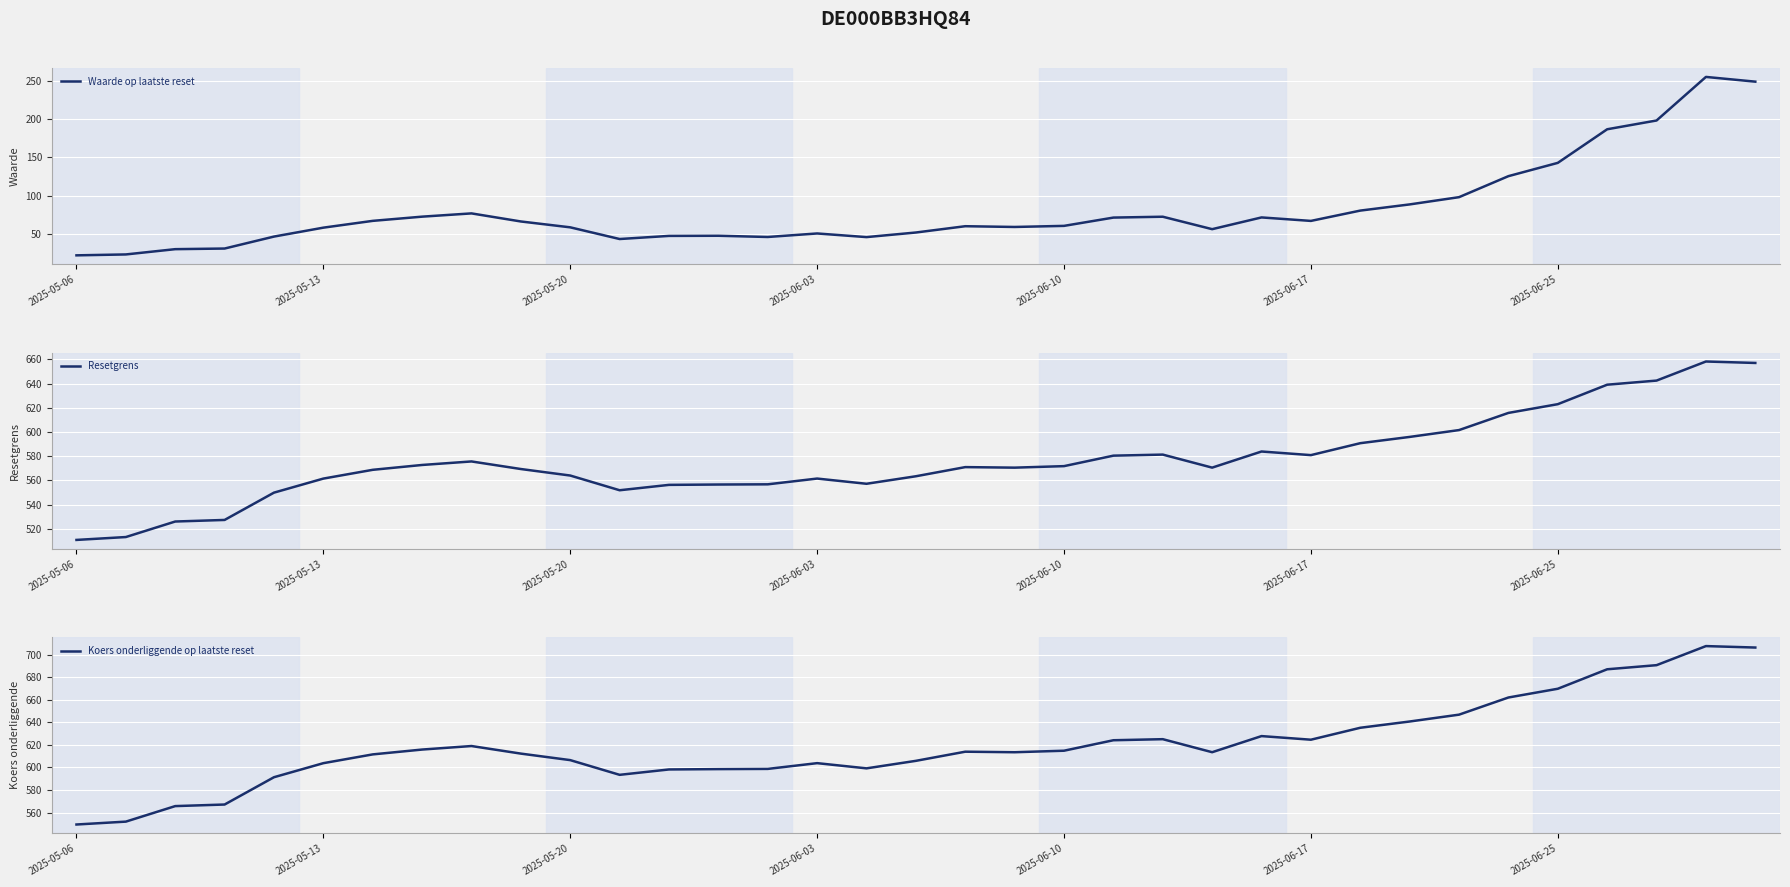

What is the minimum value for Waarde op laatste reset?

21.9